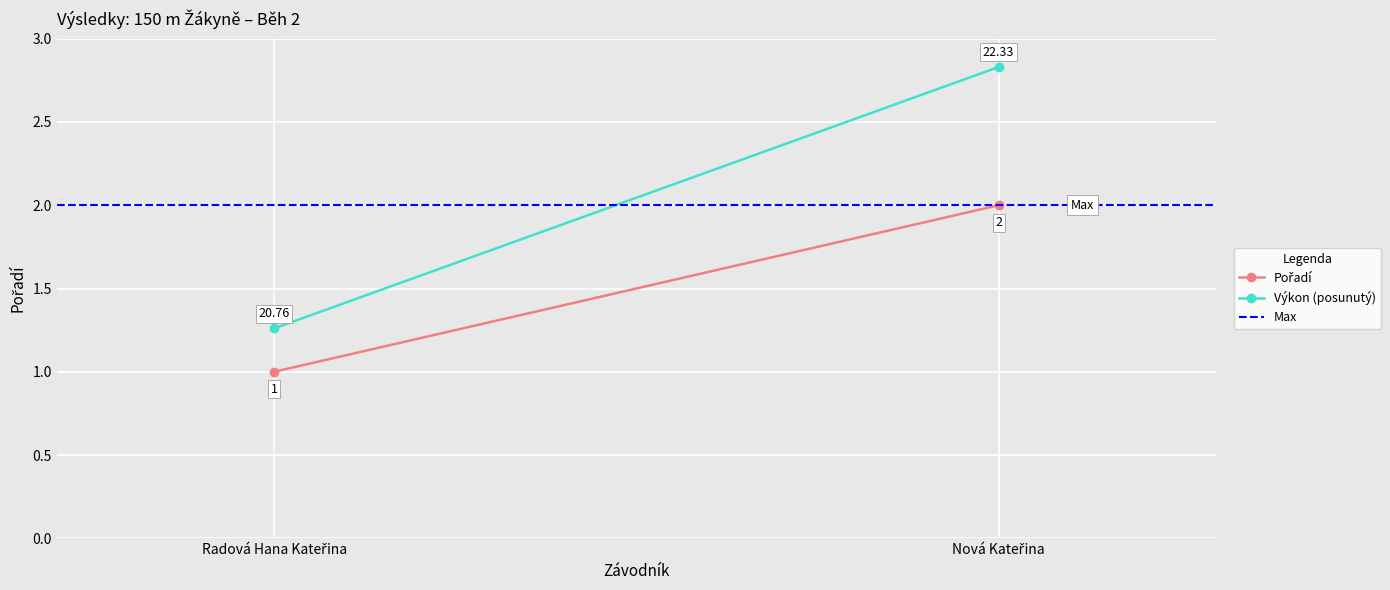

Reading left to right, extract all data points from this chart.

Pořadí: Radová Hana Kateřina=1.0	Nová Kateřina=2.0
Výkon (posunutý): Radová Hana Kateřina=1.3	Nová Kateřina=2.8
Max: Radová Hana Kateřina=2.0	Nová Kateřina=2.0